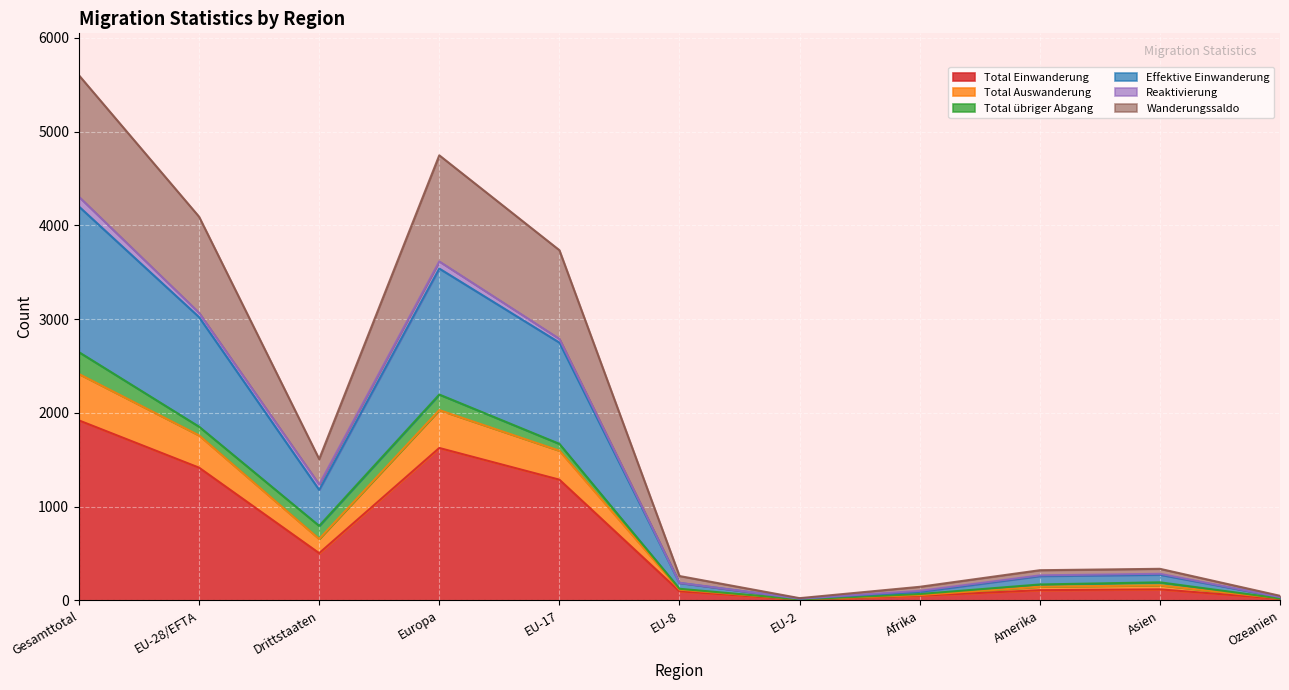

What is the label of the 5th point from the right?

EU-2